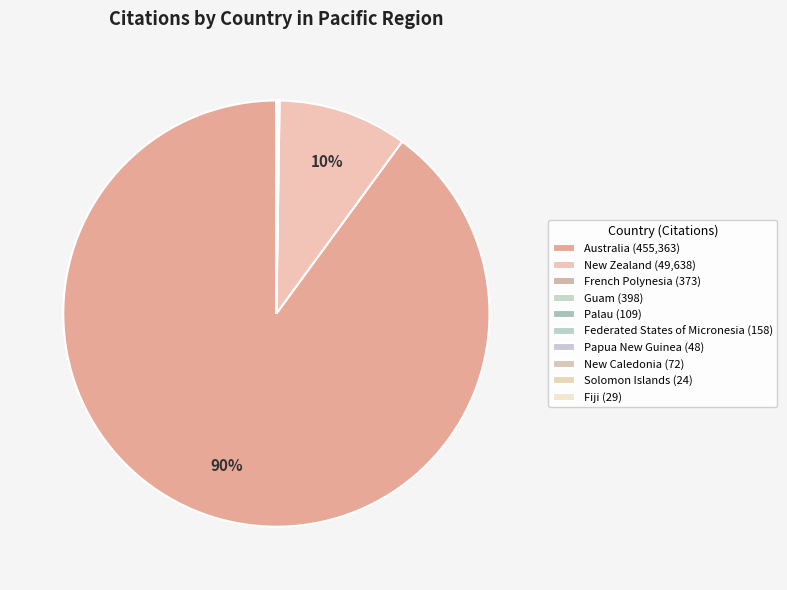

Is New Caledonia the majority of the pie?

No